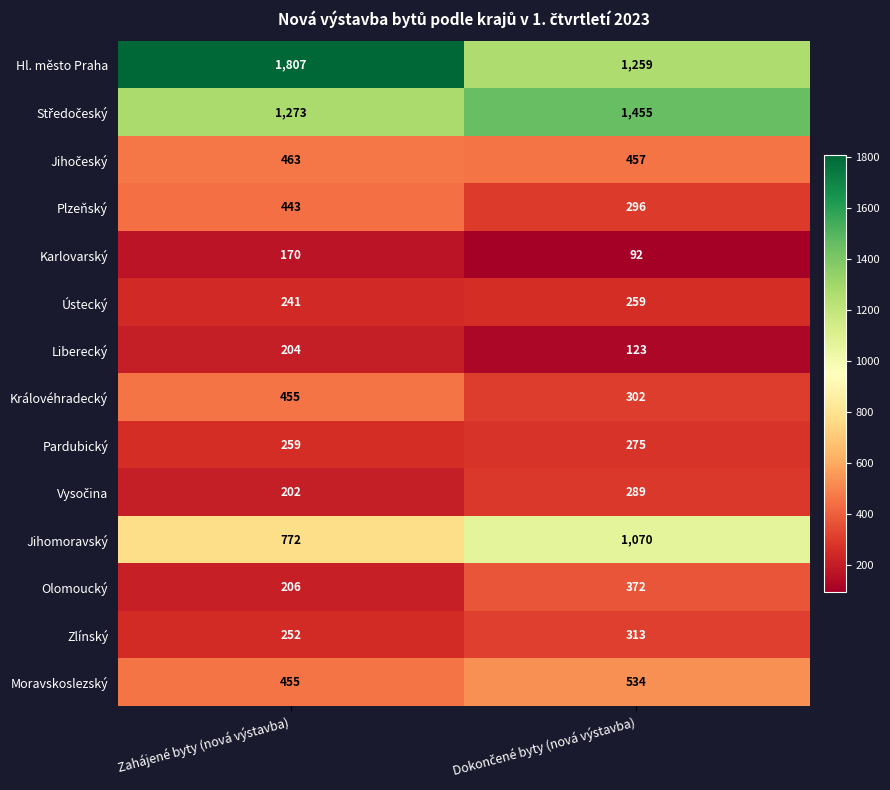

Which series has the largest total across all categories?

Hl. město Praha